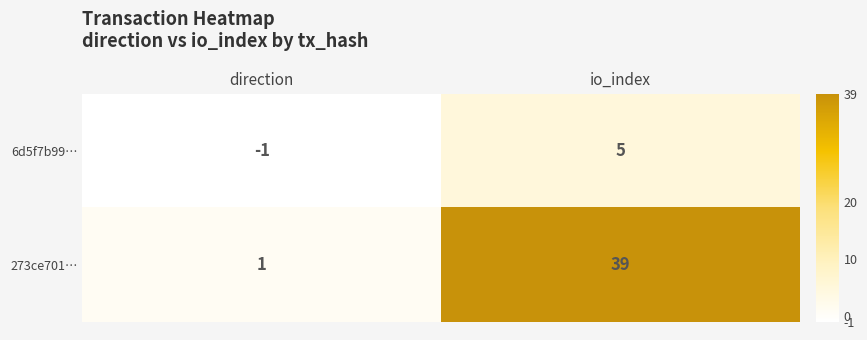

At how many categories does at least one series exceed 25?

1